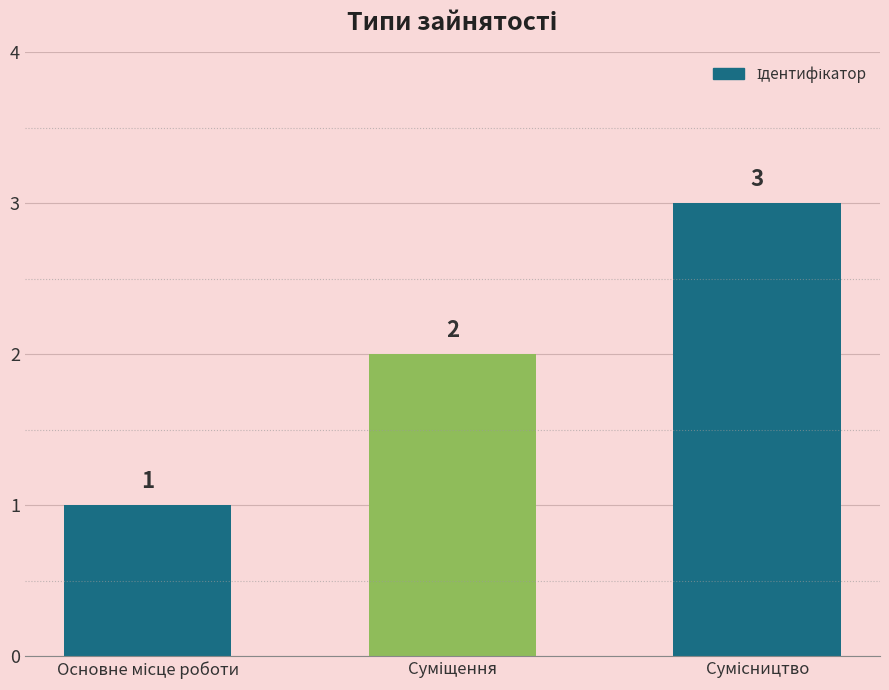

What is the sum of all values?

6